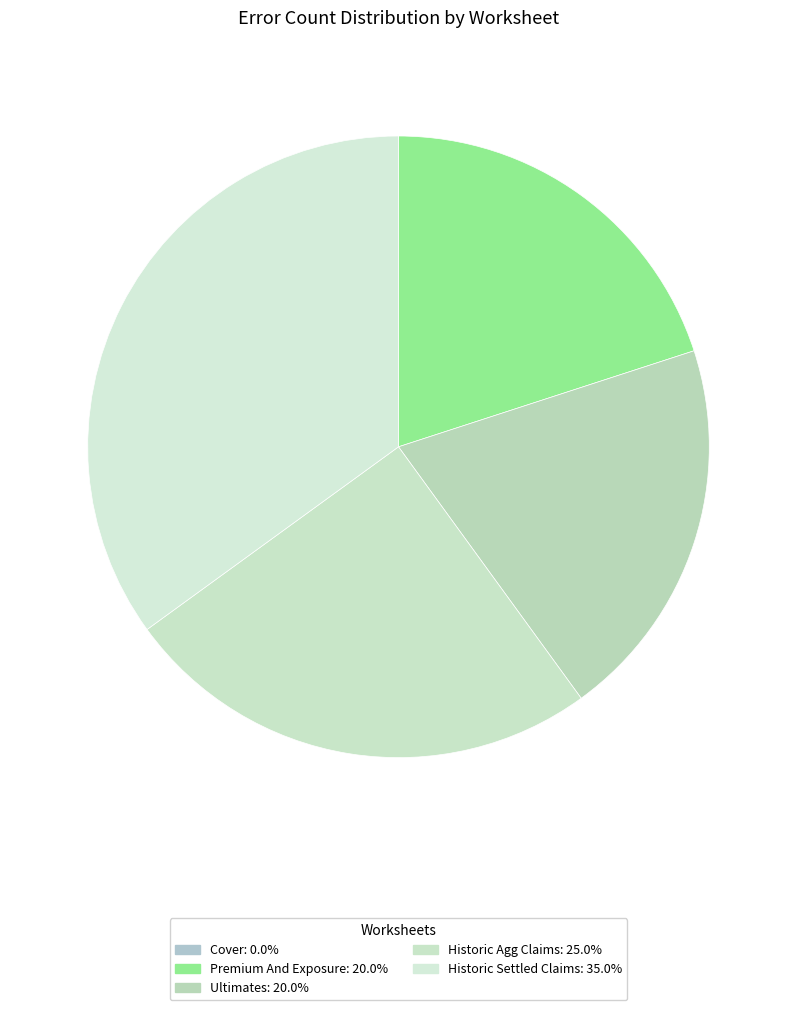

Is Ultimates the majority of the pie?

No